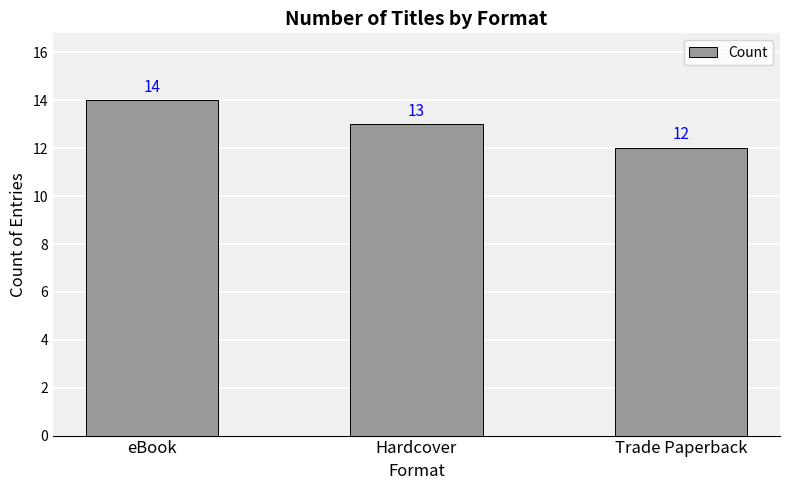

What is the change in value from eBook to Hardcover?

-1